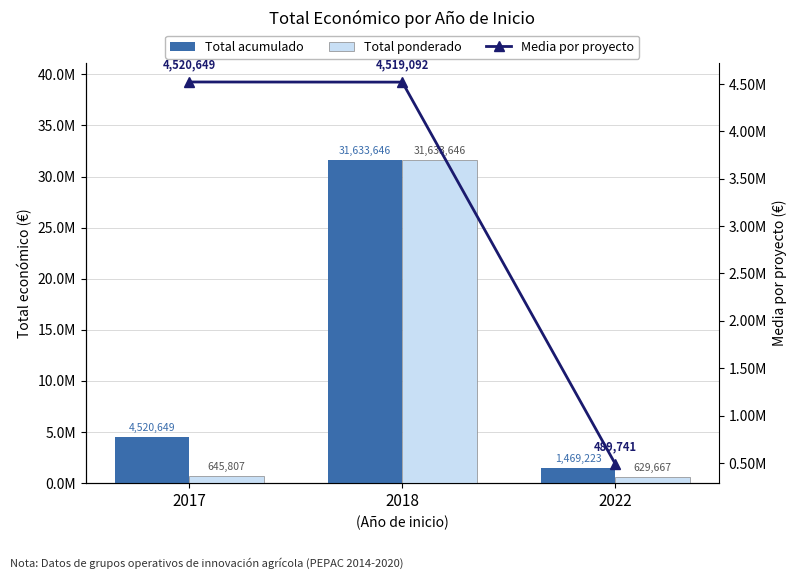

At how many categories does at least one series exceed 21117976?

1